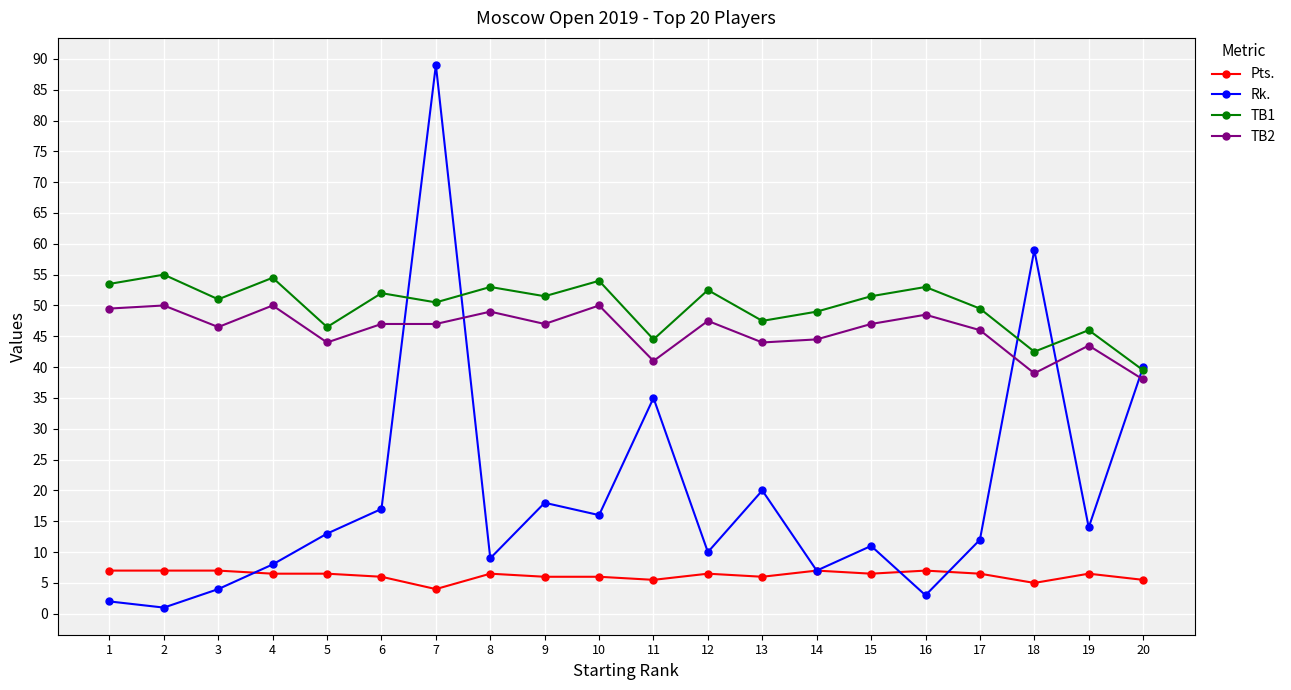

At which label does TB1 reach its minimum?

20